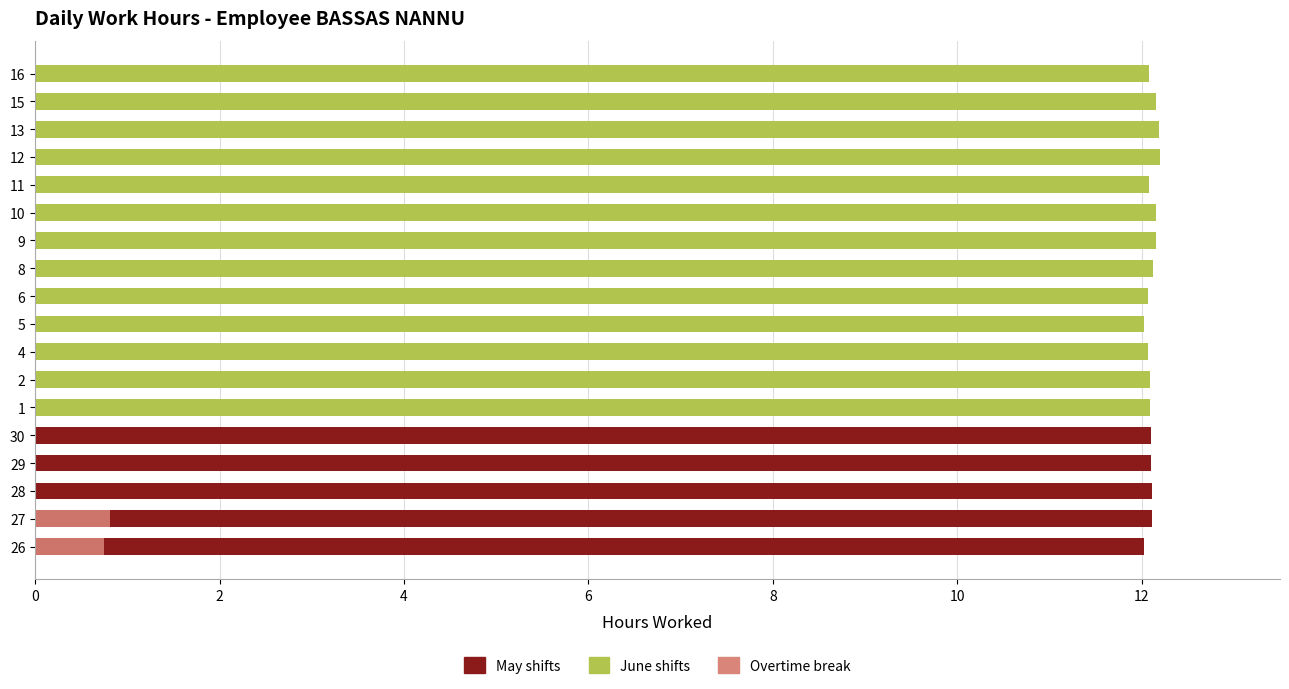

Rank the series by their maximum value, from highest to lowest.

June (Gate B), May (Gate B), Overtime